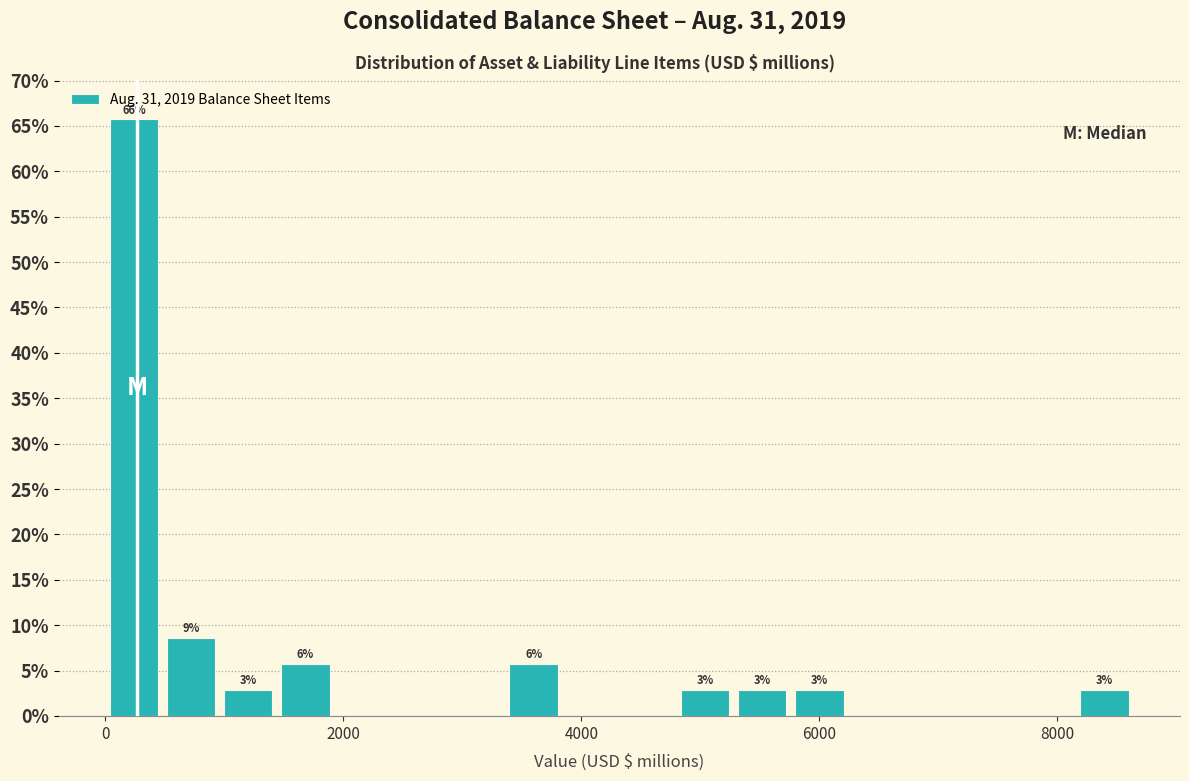

Read against the x-axis, roughly where is the centre of the tallest bar?

200